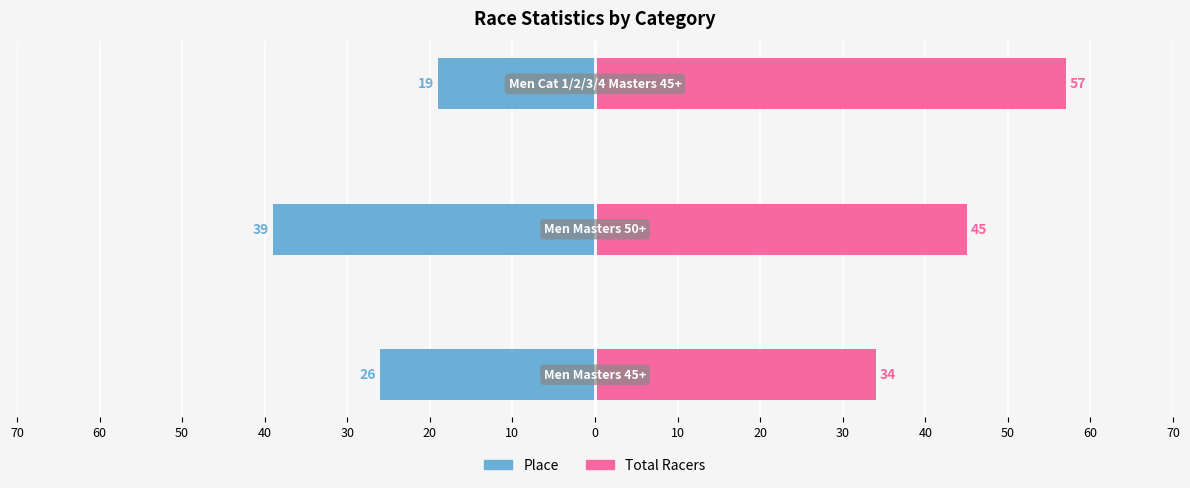

Is it true that Total Racers equals 15 at 20?

False